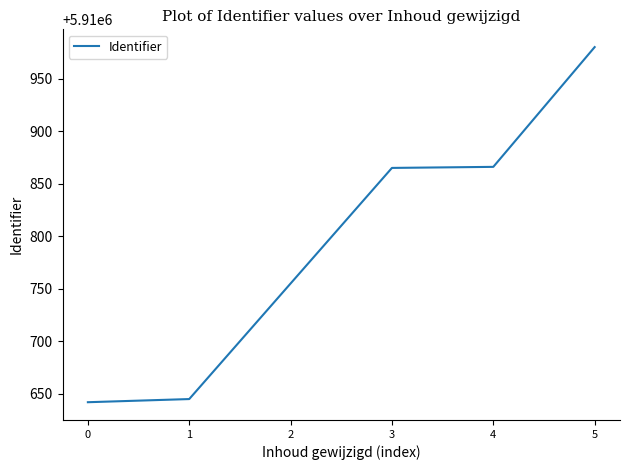

What is the difference between the maximum and minimum values?

338